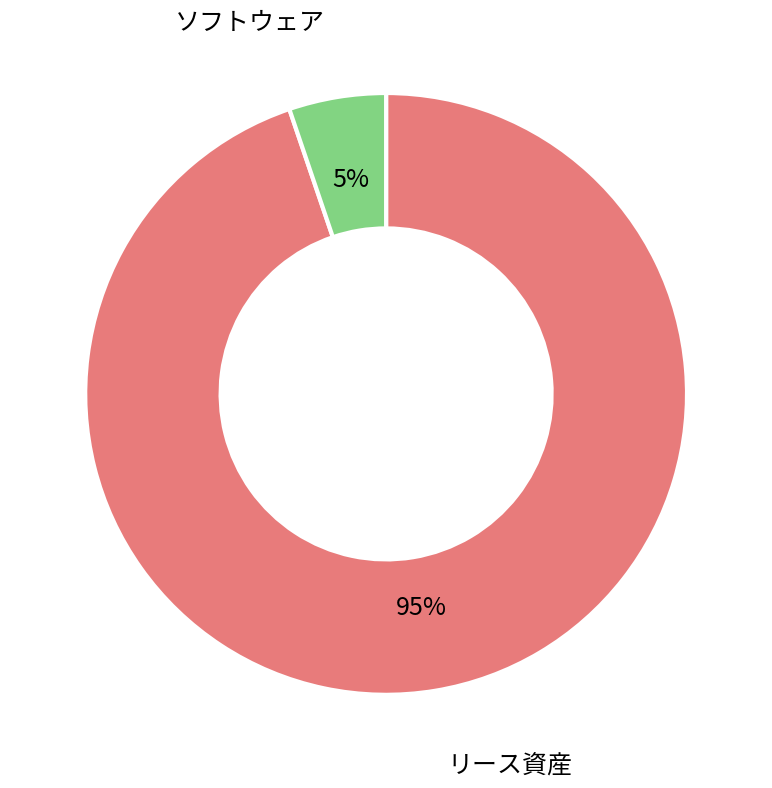

To the nearest percent, what is the average slice percentage?

50%